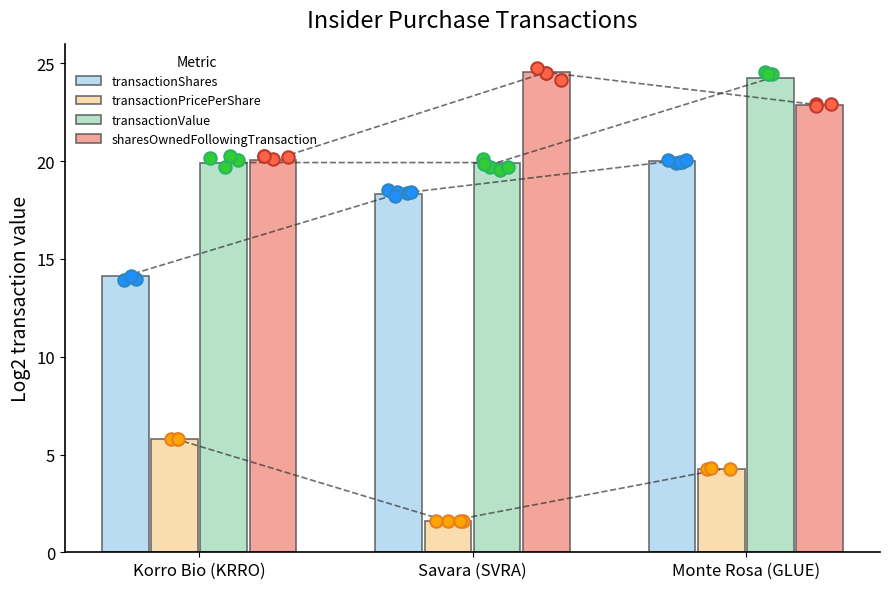

Which series has the largest total across all categories?

sharesOwnedFollowingTransaction